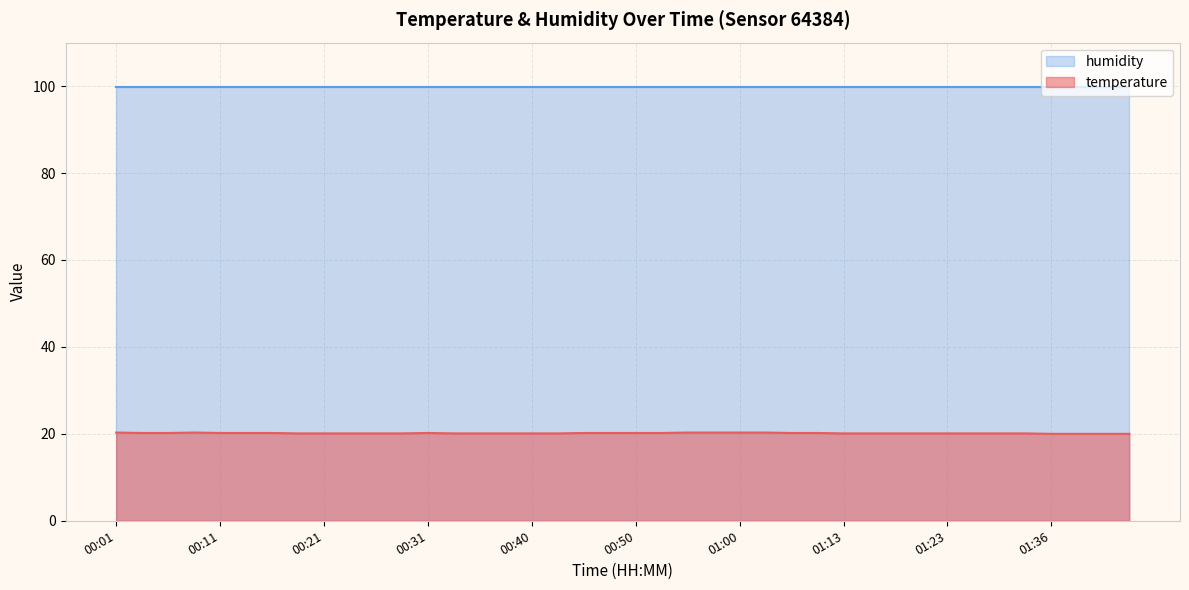

How many values are between 20 and 21?

40